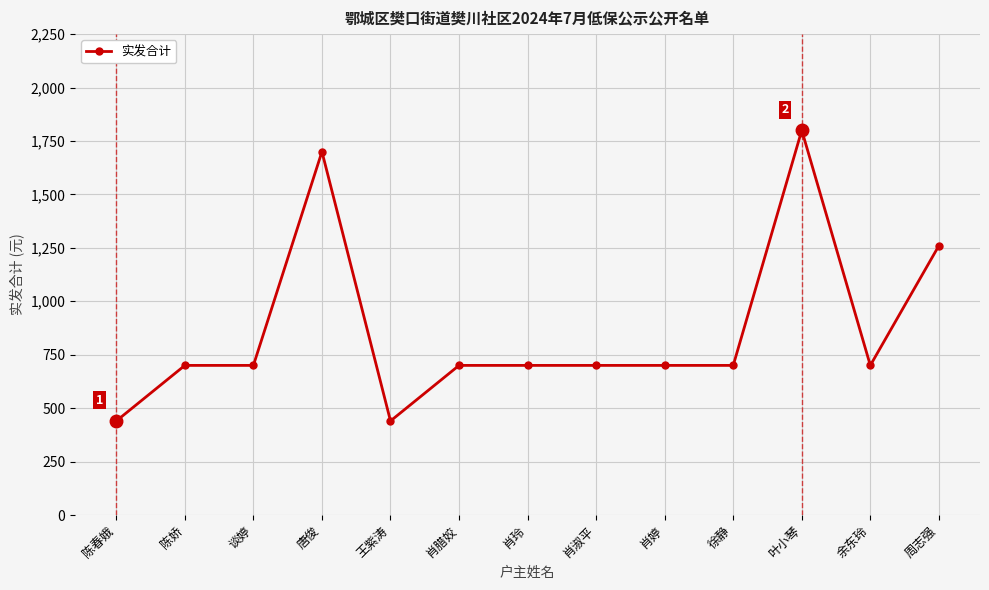

Does the chart display data point markers on the line(s)?

Yes